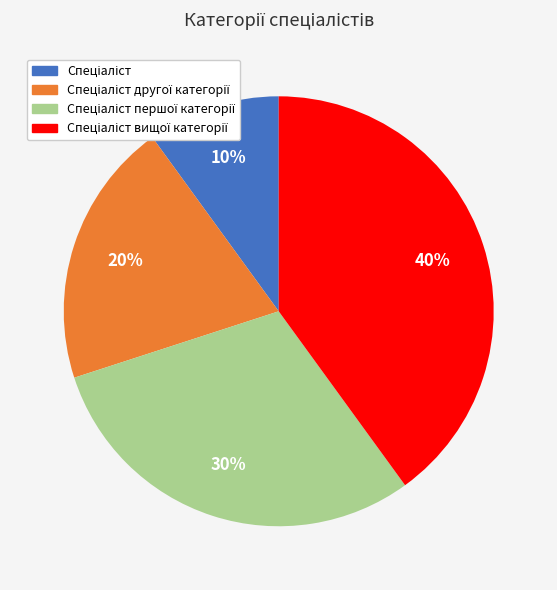

Count the number of slices in the pie.

4